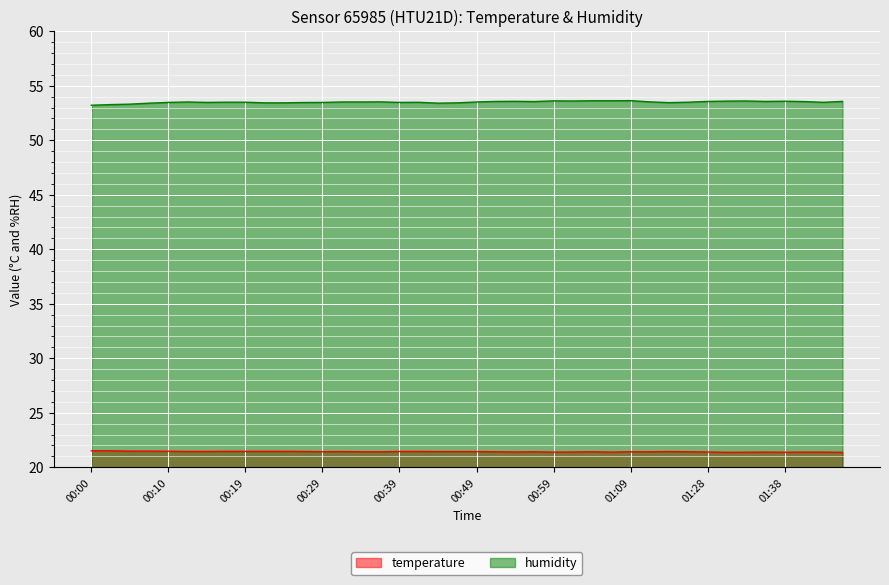

What is the difference between the highest and lowest values at 00:34?

32.1